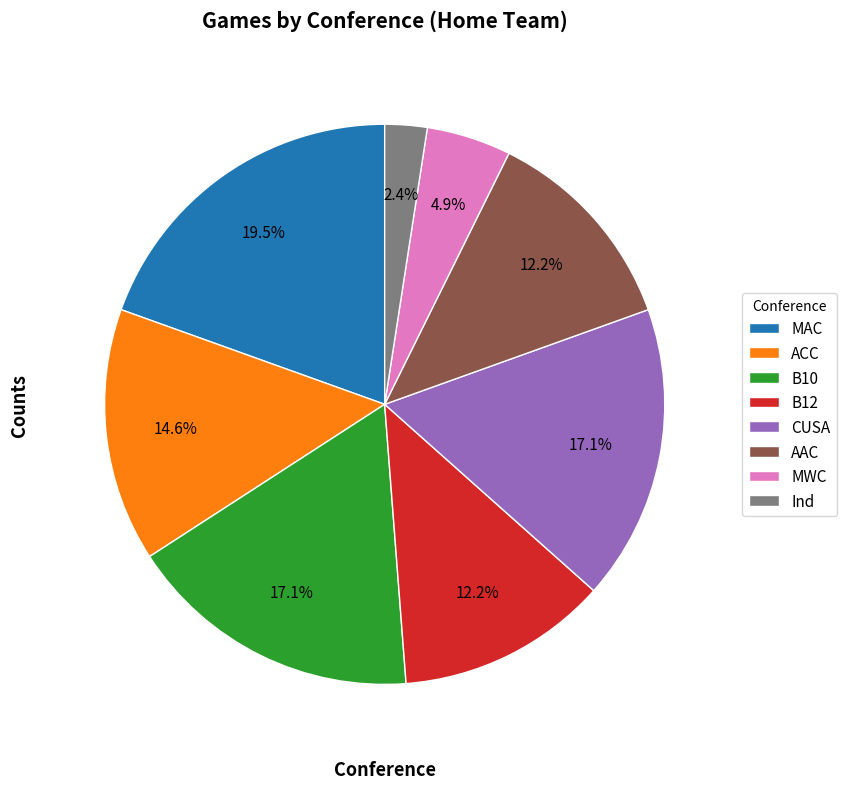

True or false: Ind accounts for 2% of the total.

True